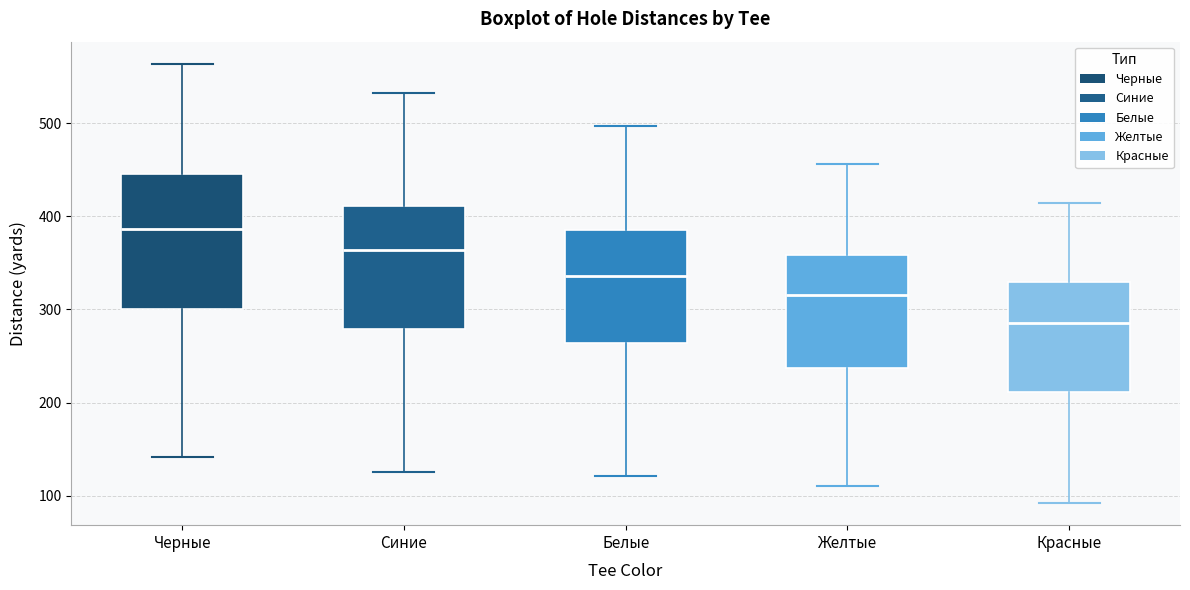

Which box has the lowest median line?

Красные